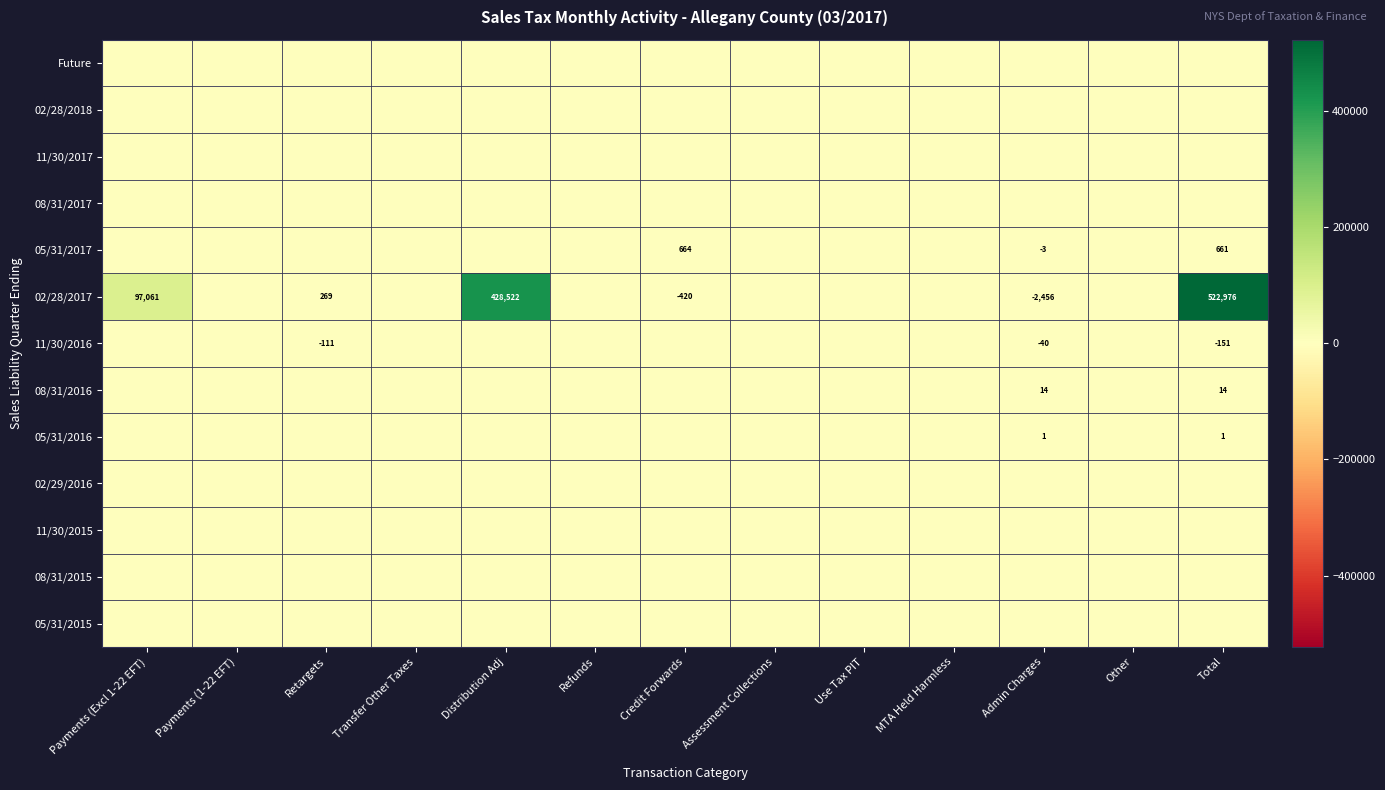

Which category has the highest value in the 05/31/2016 series?

Admin Charges